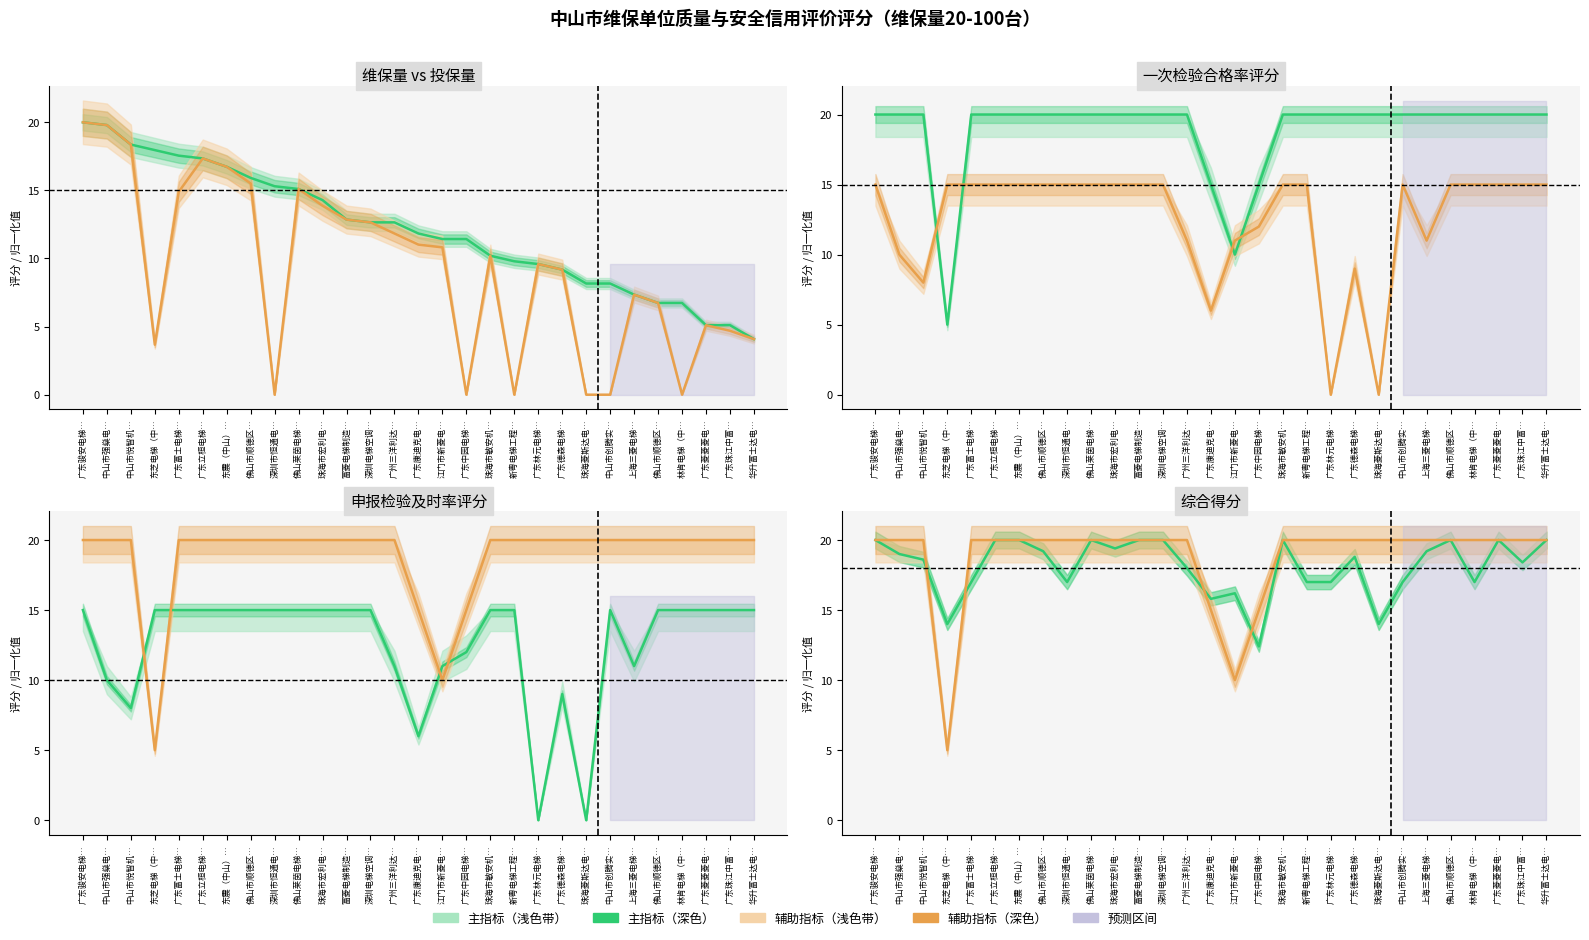

What is the label of the 18th point from the left?

珠海市敏安机…